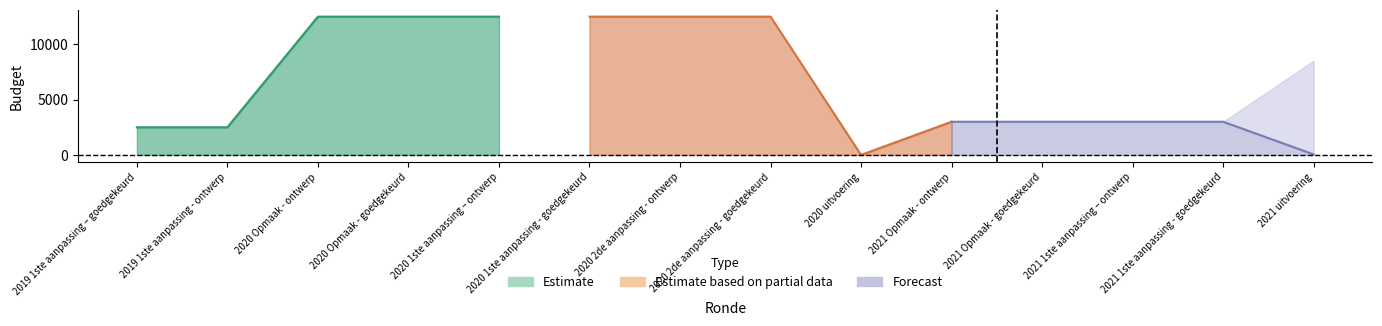

At which category is the sum across all series the highest?

2020 Opmaak - ontwerp